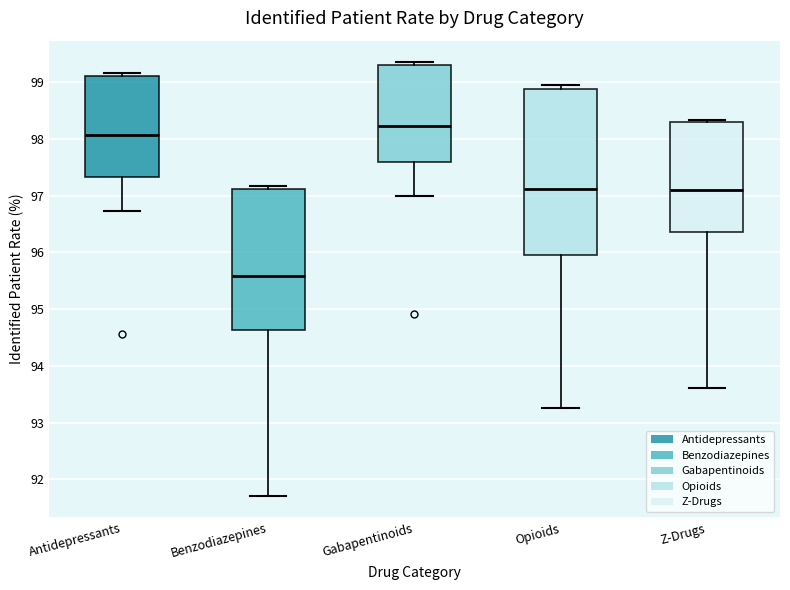

Reading left to right, transcribe this box plot: for each box, give where its median line is, the range the box spans, and where its two whiskers end, as read against the y-axis. The values are not printed on the chart, so give them approximately, as read against the axis.

Antidepressants: median 98.1, box 97.3 to 99.1, whiskers 96.7 to 99.2
Benzodiazepines: median 95.6, box 94.6 to 97.1, whiskers 91.7 to 97.2
Gabapentinoids: median 98.2, box 97.6 to 99.3, whiskers 97.0 to 99.3 (just above the box's upper edge)
Opioids: median 97.1, box 96.0 to 98.9, whiskers 93.3 to 98.9 (just above the box's upper edge)
Z-Drugs: median 97.1, box 96.4 to 98.3, whiskers 93.6 to 98.3 (just above the box's upper edge)